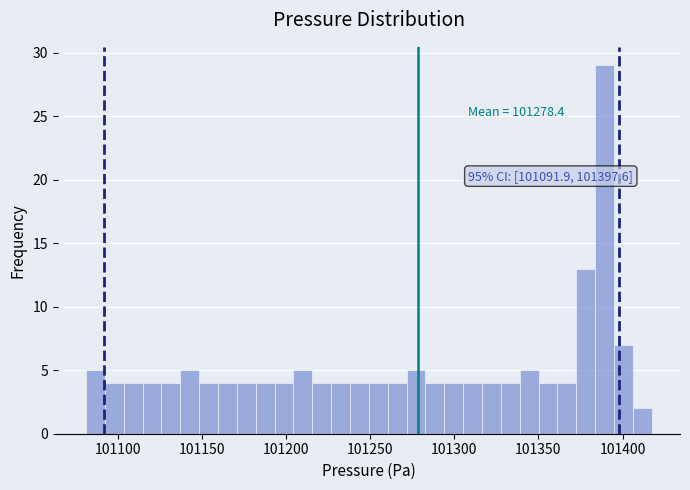

Read against the x-axis, roughly where is the centre of the tallest bar?

101390